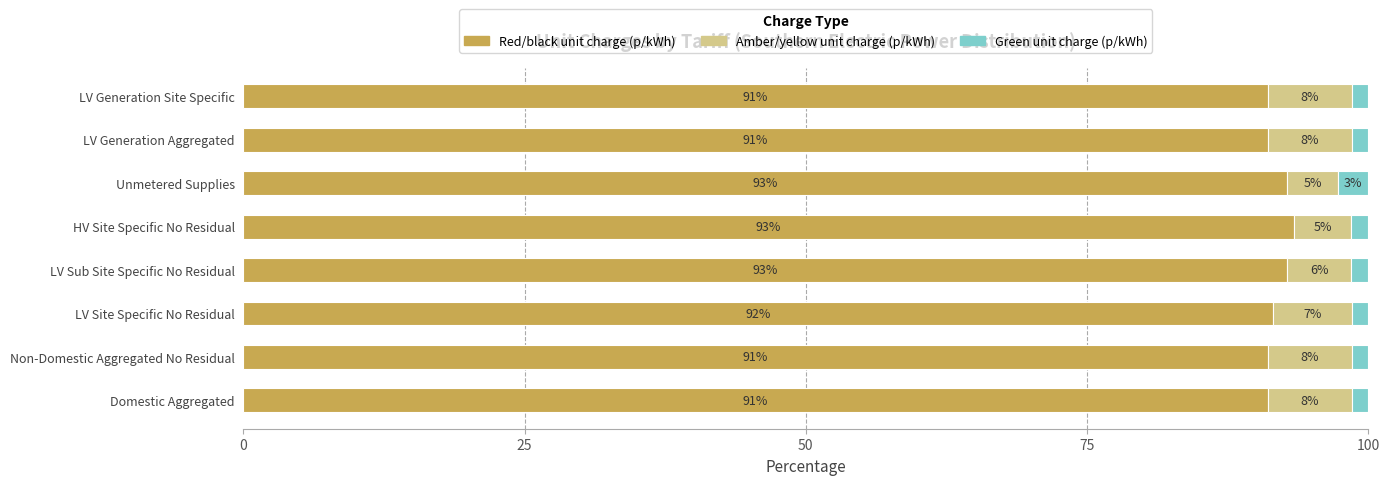

What are all the series names shown in the legend?

Red/black unit charge (p/kWh), Amber/yellow unit charge (p/kWh), Green unit charge (p/kWh)